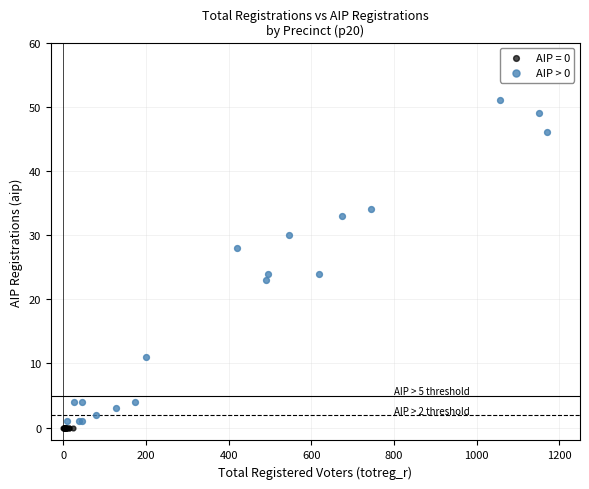

Which series contains the highest Y value?

AIP > 0